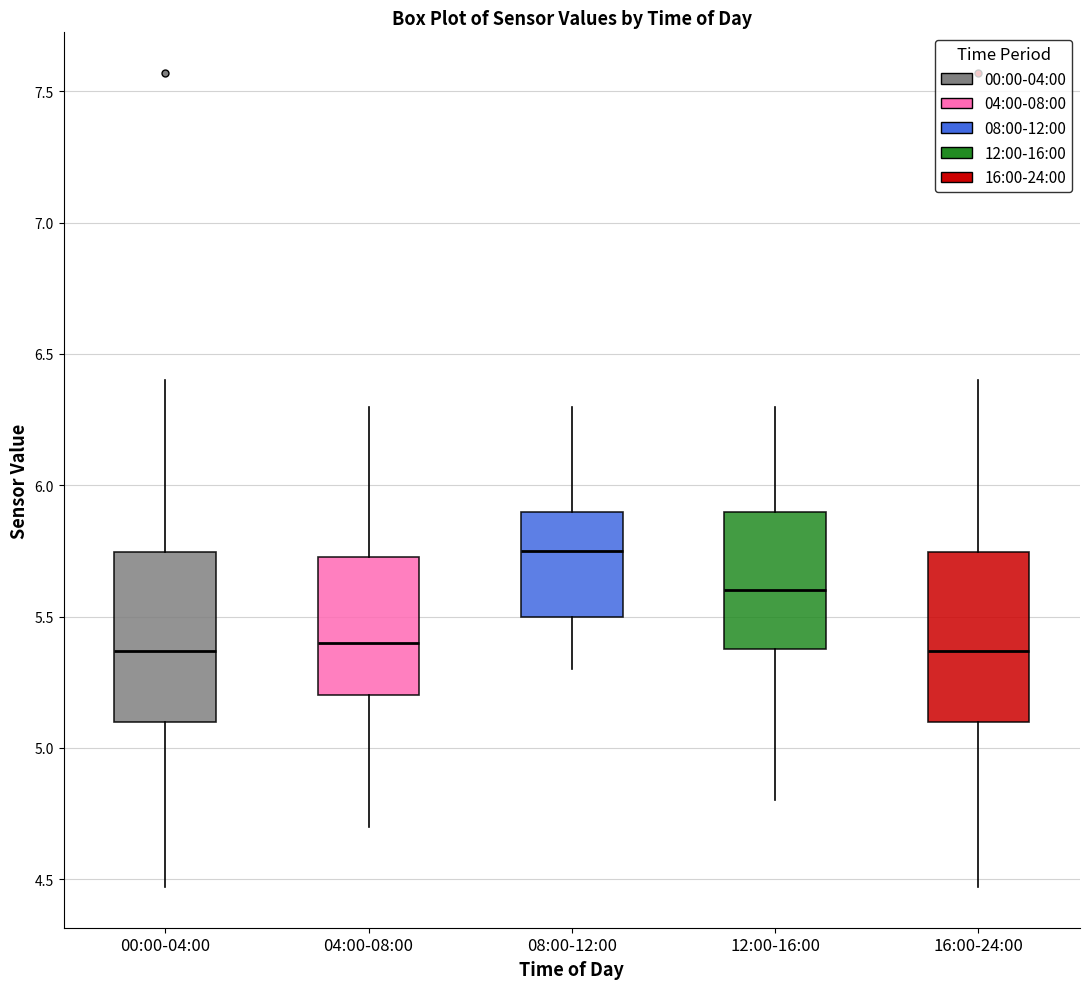

Reading left to right, transcribe this box plot: for each box, give where its median line is, the range the box spans, and where its two whiskers end, as read against the y-axis. The values are not printed on the chart, so give them approximately, as read against the axis.

00:00-04:00: median 5.35, box 5.10 to 5.75, whiskers 4.45 to 6.40
04:00-08:00: median 5.40, box 5.20 to 5.75, whiskers 4.70 to 6.30
08:00-12:00: median 5.75, box 5.50 to 5.90, whiskers 5.30 to 6.30
12:00-16:00: median 5.60, box 5.40 to 5.90, whiskers 4.80 to 6.30
16:00-24:00: median 5.35, box 5.10 to 5.75, whiskers 4.45 to 6.40